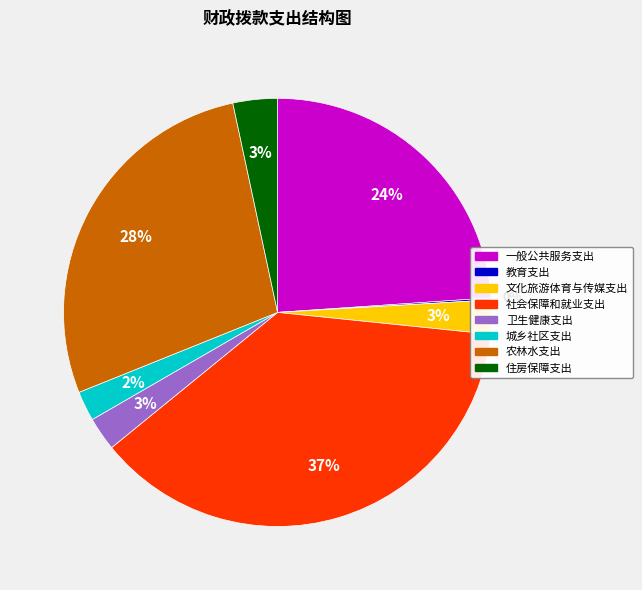

To the nearest percent, what portion does 卫生健康支出 represent?

3%